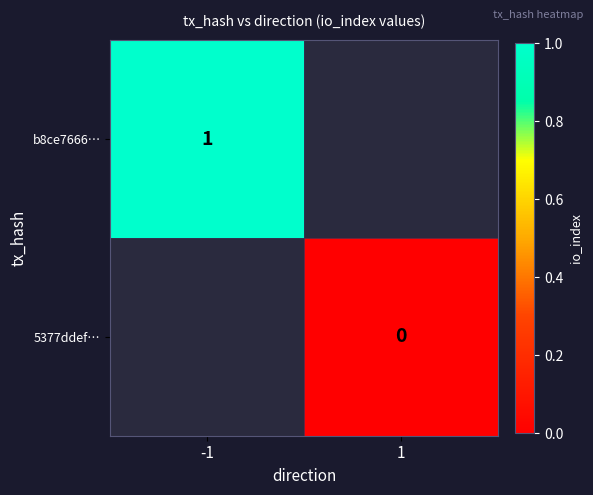

List the series in order of their overall mean, highest first.

b8ce7666…, 5377ddef…